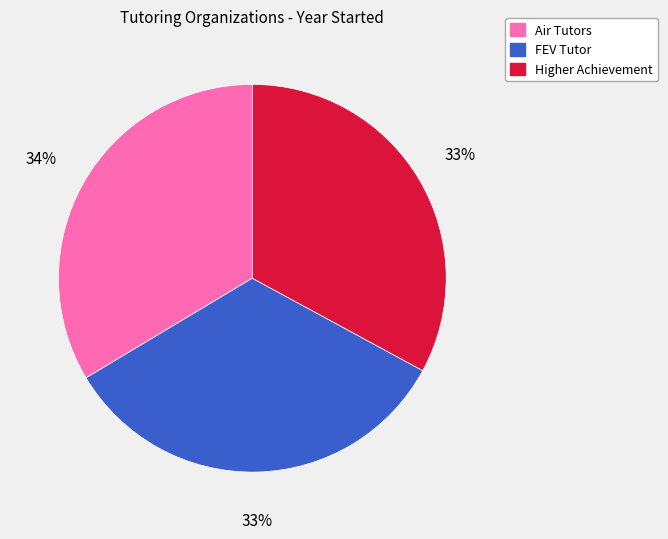

Do Higher Achievement and Air Tutors together represent more than half of the pie?

Yes